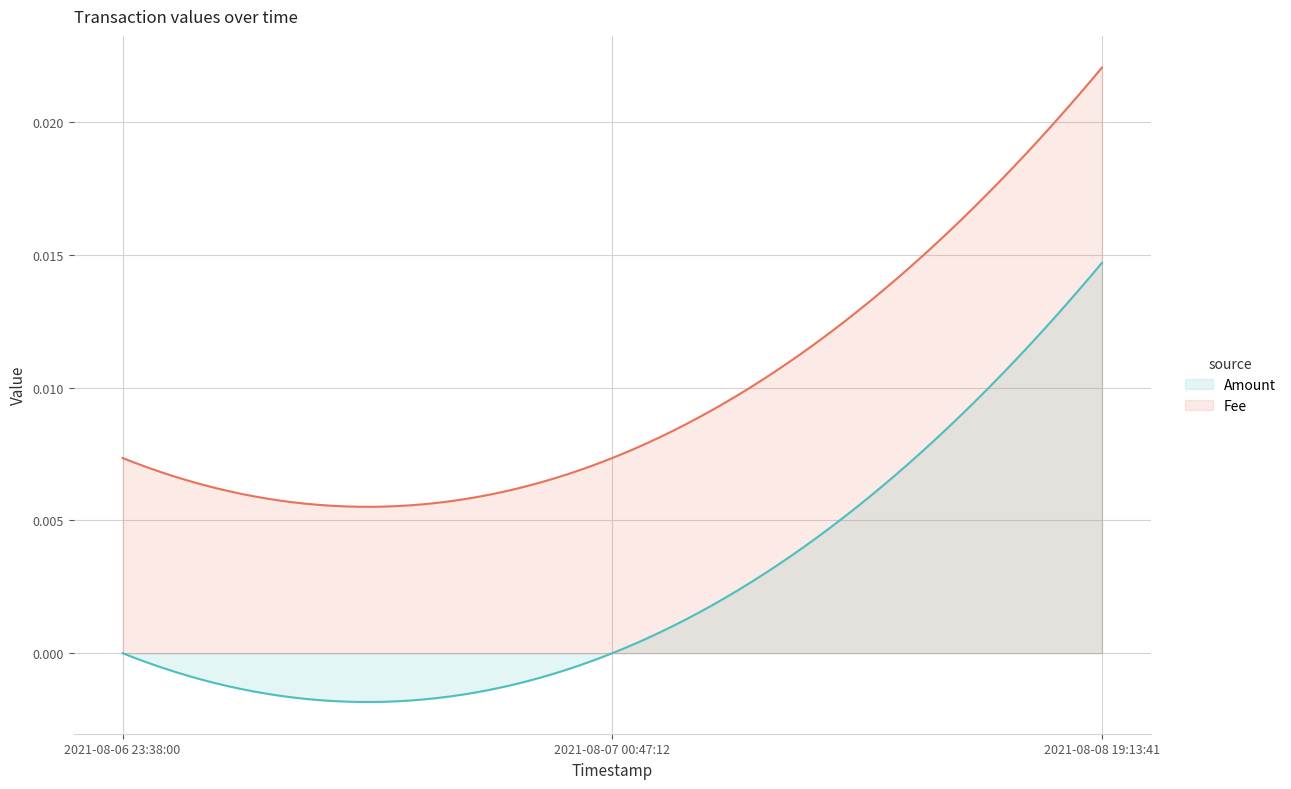

Reading left to right, extract all data points from this chart.

Amount: 2021-08-06 23:38:00=0.0	2021-08-07 00:47:12=0.0	2021-08-08 19:13:41=0.0
Fee: 2021-08-06 23:38:00=0.0	2021-08-07 00:47:12=0.0	2021-08-08 19:13:41=0.0